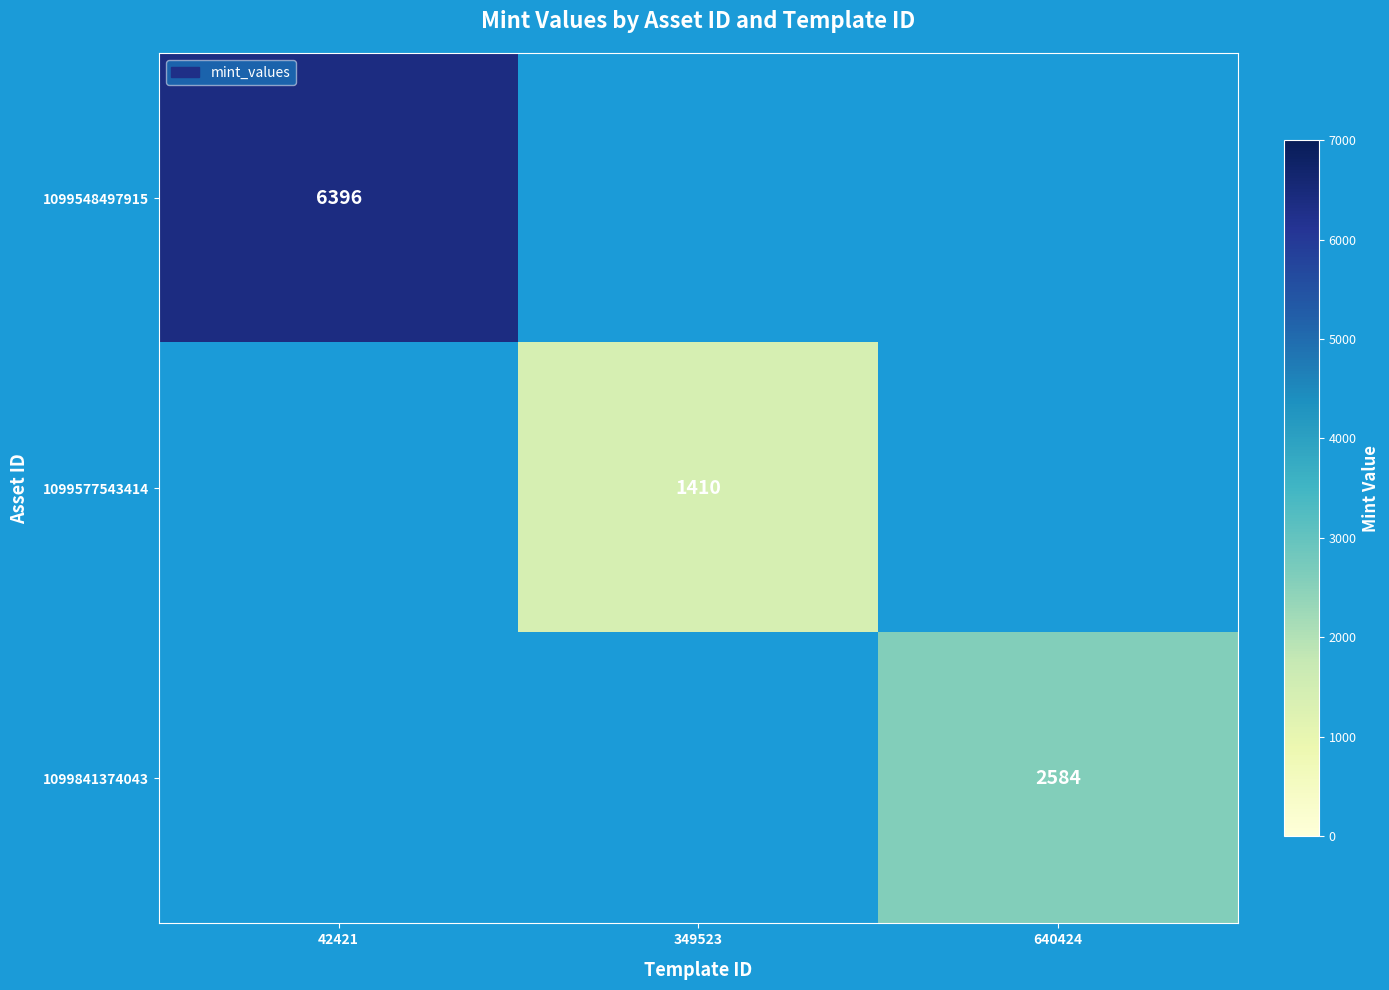

The value of 1099548497915 at 42421 is 6396. True or false?

True